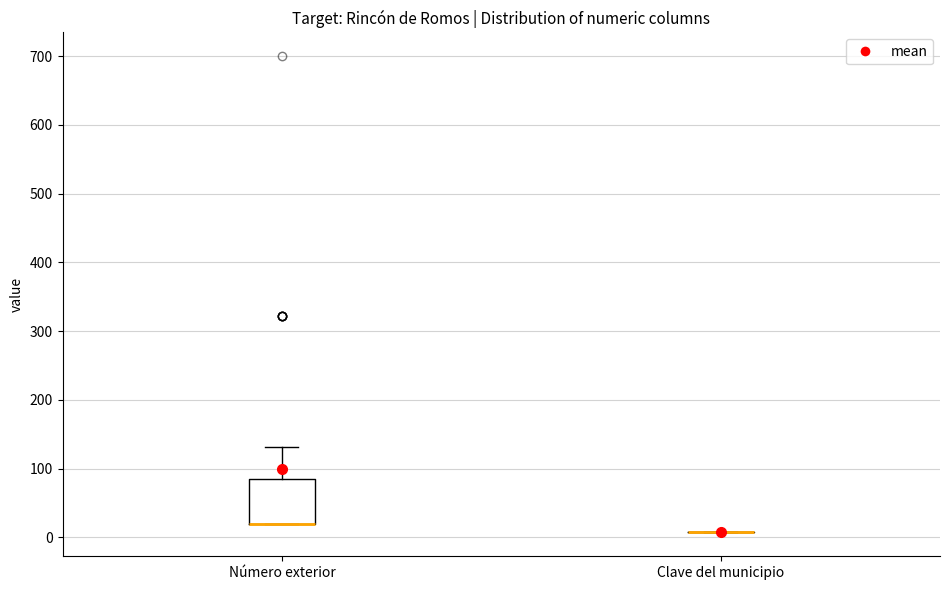

Where is the upper edge of the box for Número exterior on the y-axis? The values are not printed on the chart, so give them approximately, as read against the axis.

90